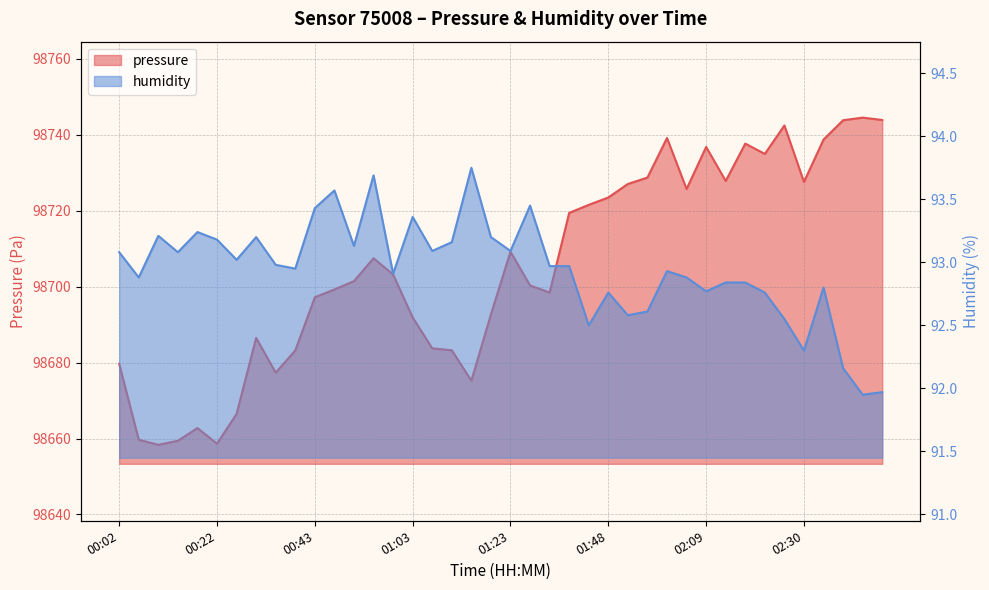

What are all the series names shown in the legend?

pressure, humidity